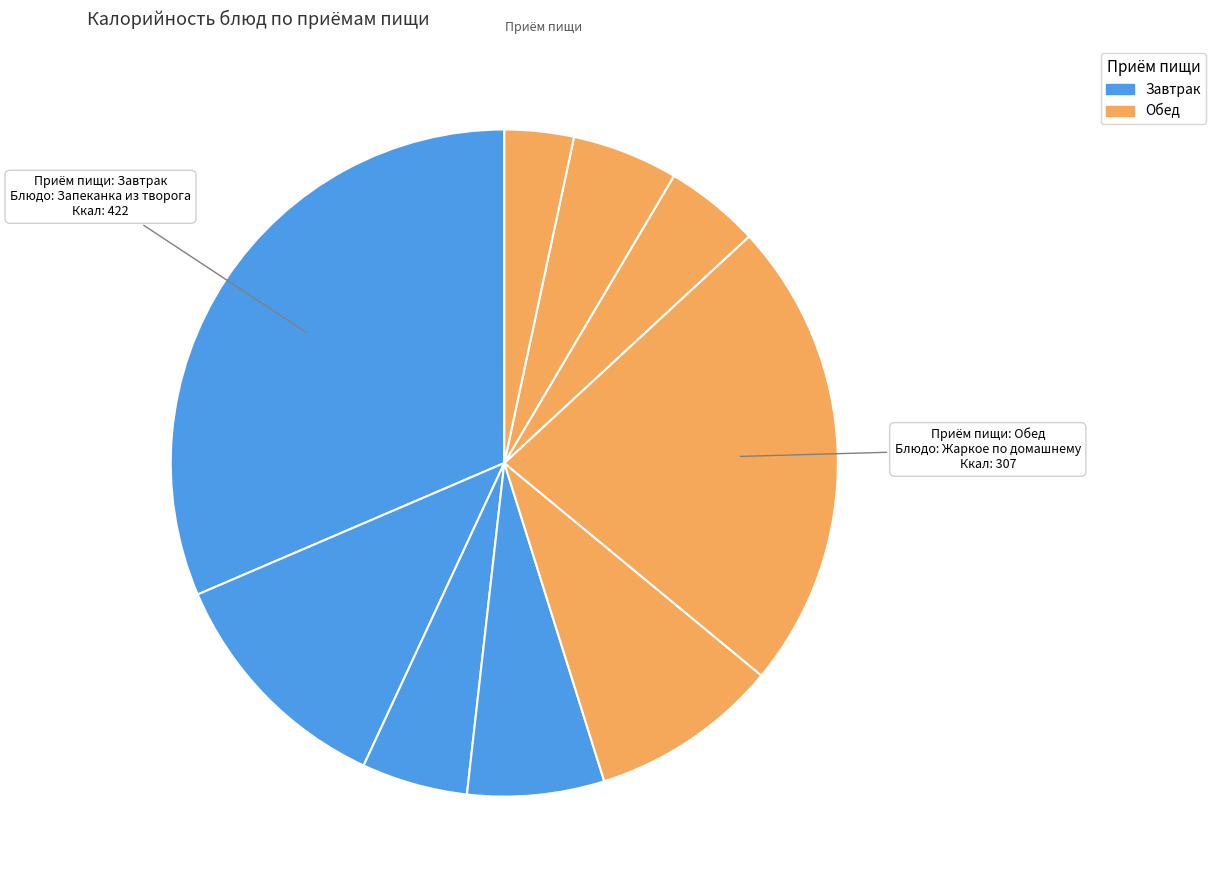

To the nearest percent, what is the difference between the largest and smallest slice percentages?

28%